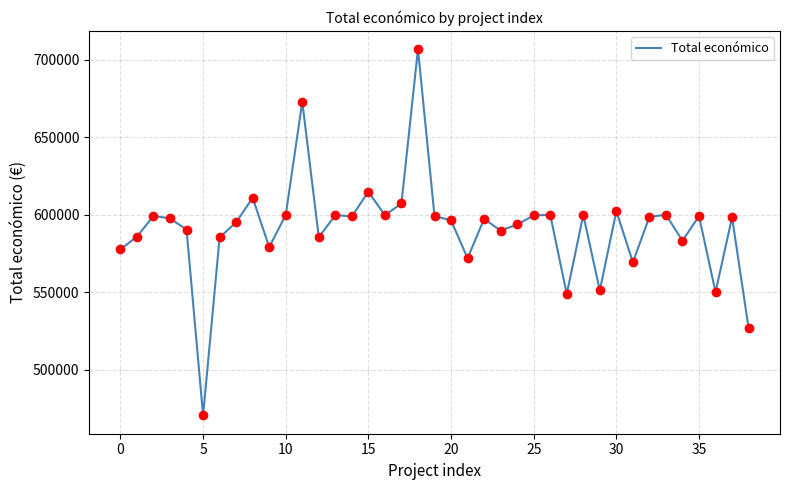

What is the difference between the maximum and minimum values?

236022